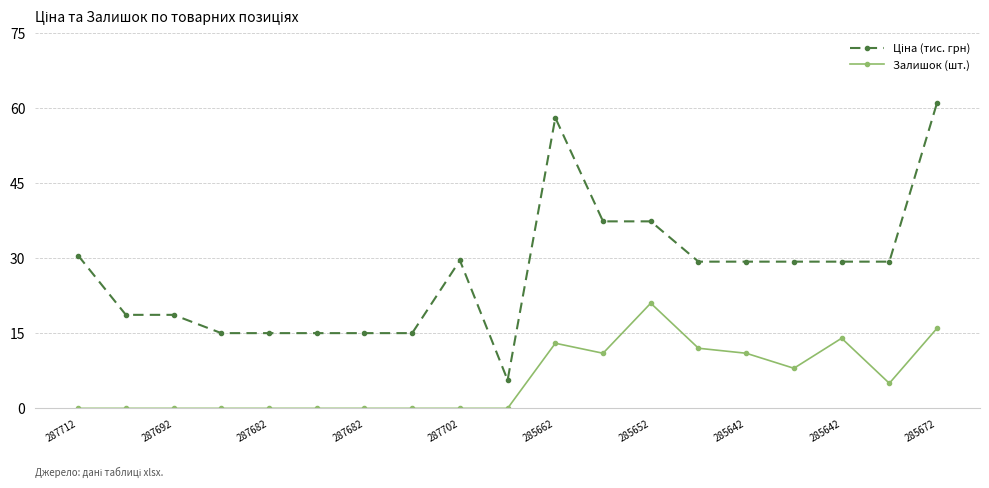

What is the greatest value displayed?

61.0